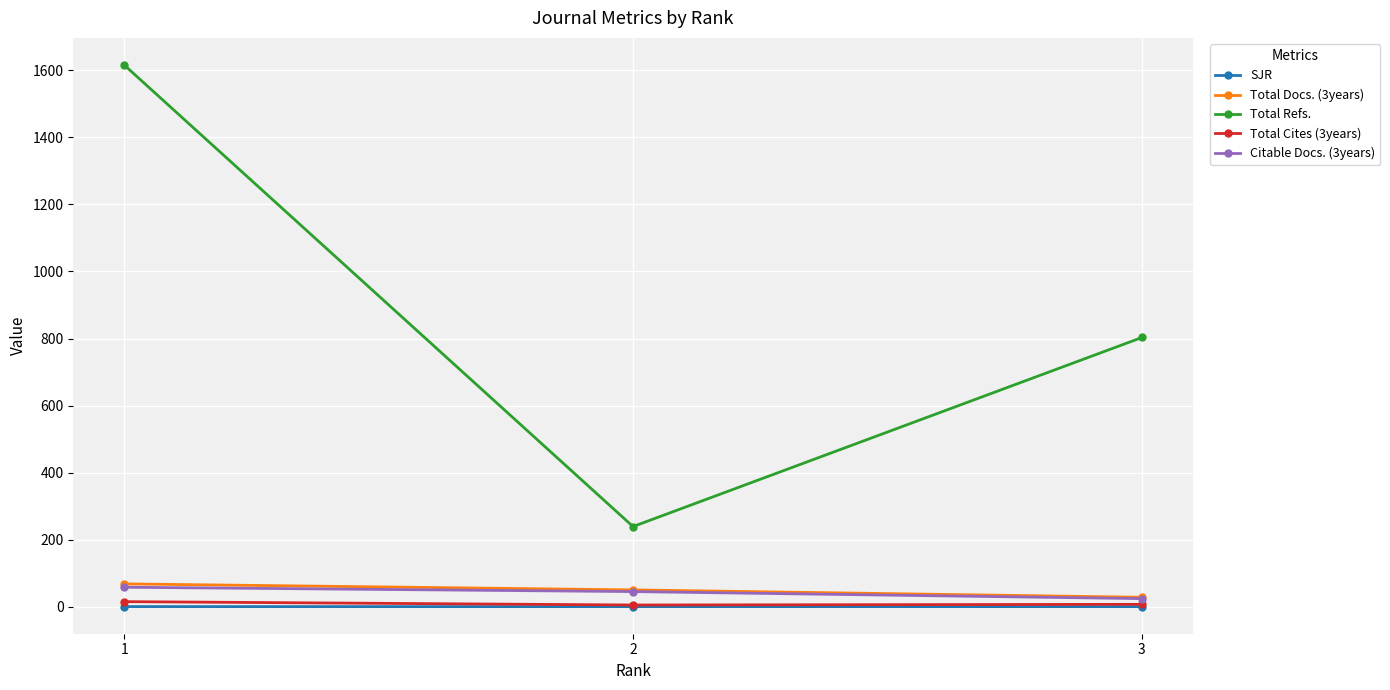

True or false: Citable Docs. (3years) has a value of 45.0 at 2.

True